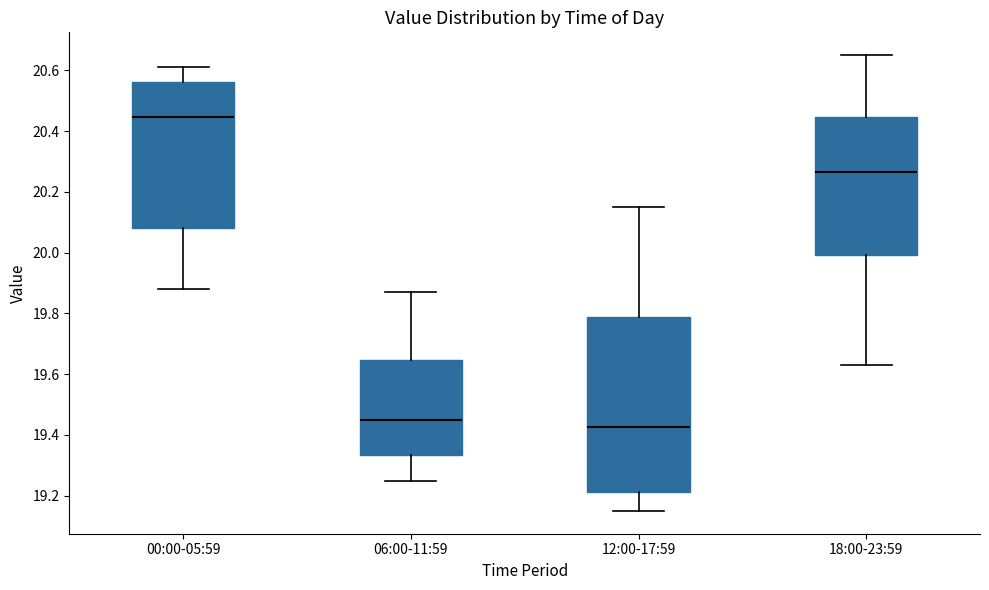

Reading left to right, transcribe this box plot: for each box, give where its median line is, the range the box spans, and where its two whiskers end, as read against the y-axis. The values are not printed on the chart, so give them approximately, as read against the axis.

00:00-05:59: median 20.44, box 20.08 to 20.56, whiskers 19.88 to 20.62
06:00-11:59: median 19.46, box 19.34 to 19.64, whiskers 19.26 to 19.88
12:00-17:59: median 19.42, box 19.22 to 19.78, whiskers 19.16 to 20.16
18:00-23:59: median 20.26, box 20.00 to 20.44, whiskers 19.64 to 20.66